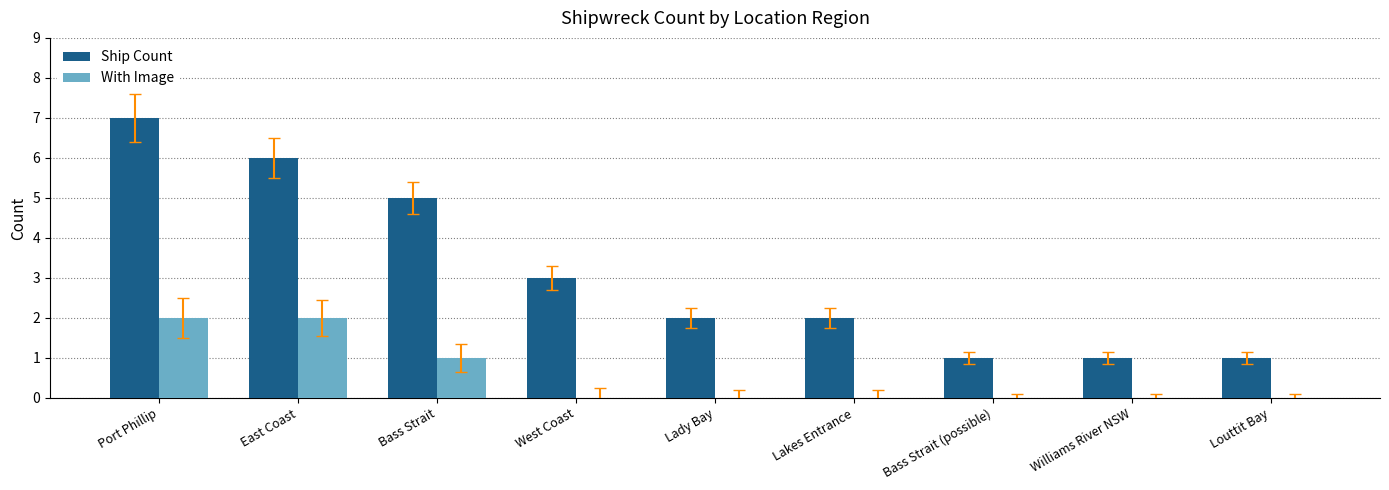

The With Image series shows 0 at Louttit Bay. True or false?

True